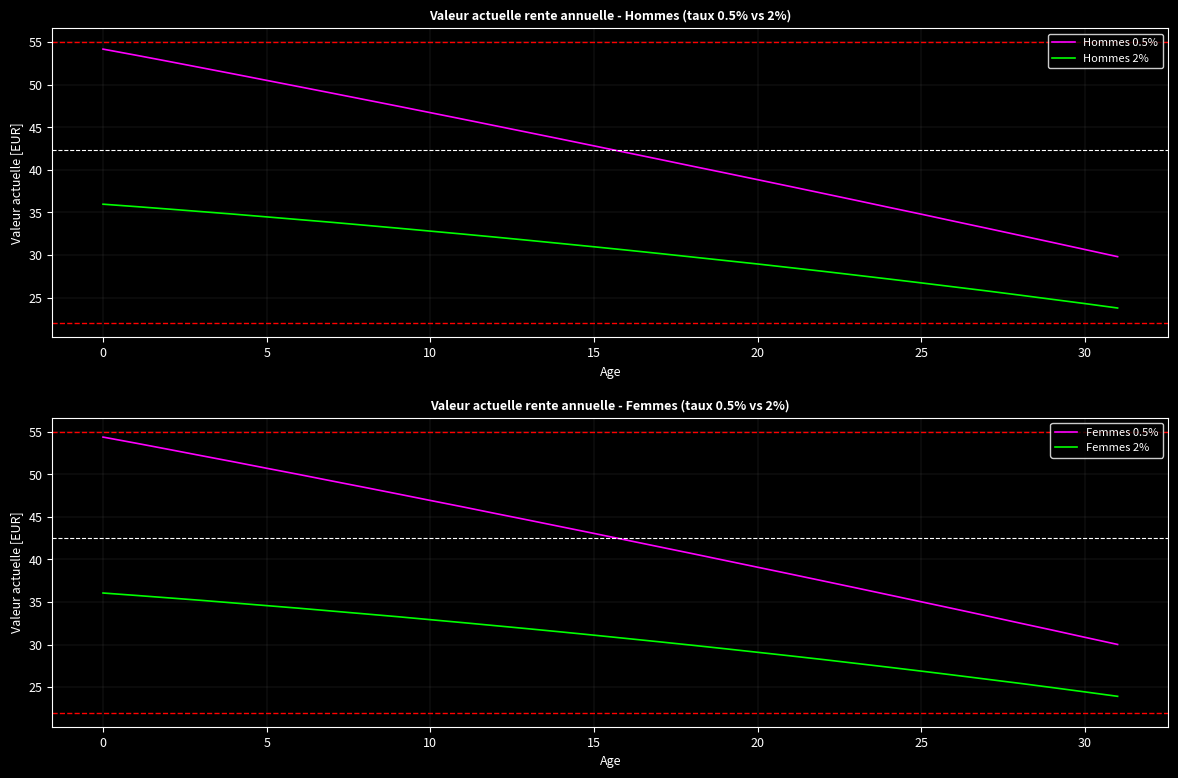

Is it true that Hommes 0.5% equals 6.8 at 30?

False